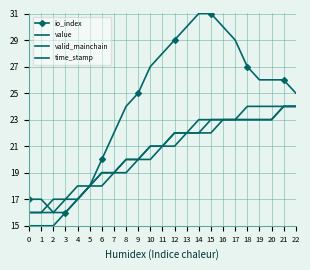

What is the total value across all series at 14?

98